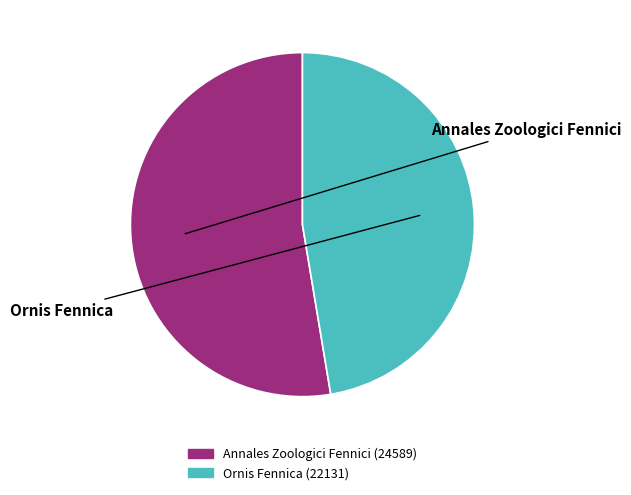

Which category has the smallest portion of the pie?

Ornis Fennica